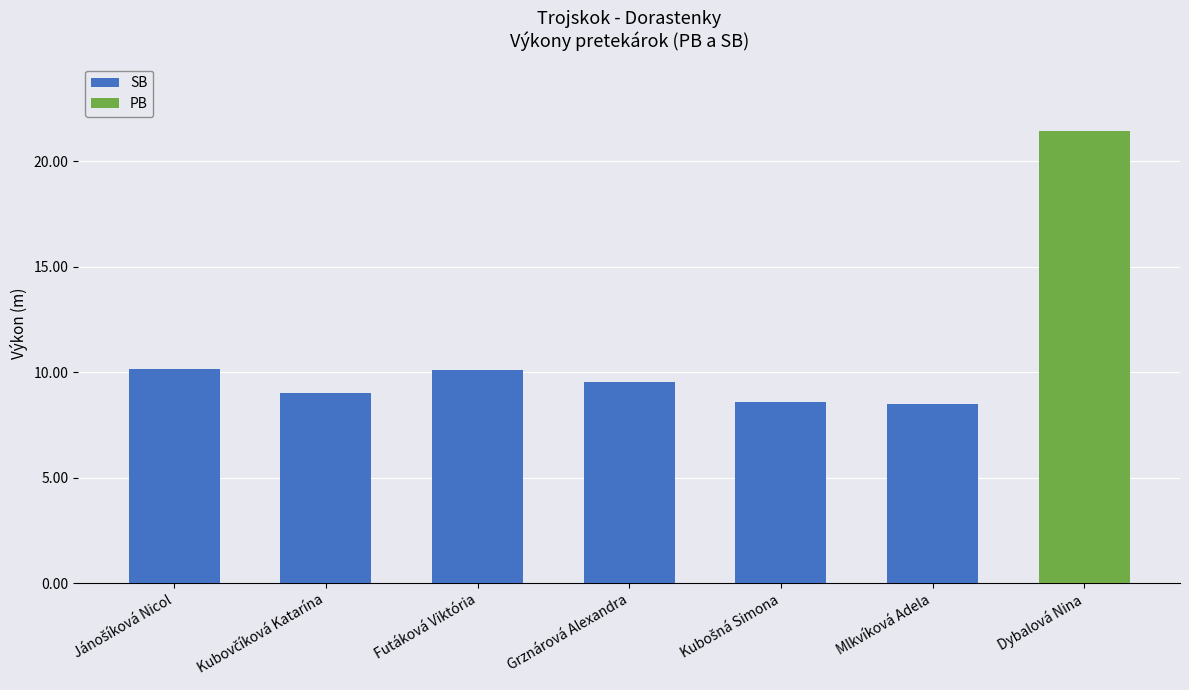

At which category is the sum across all series the highest?

Dybalová Nina